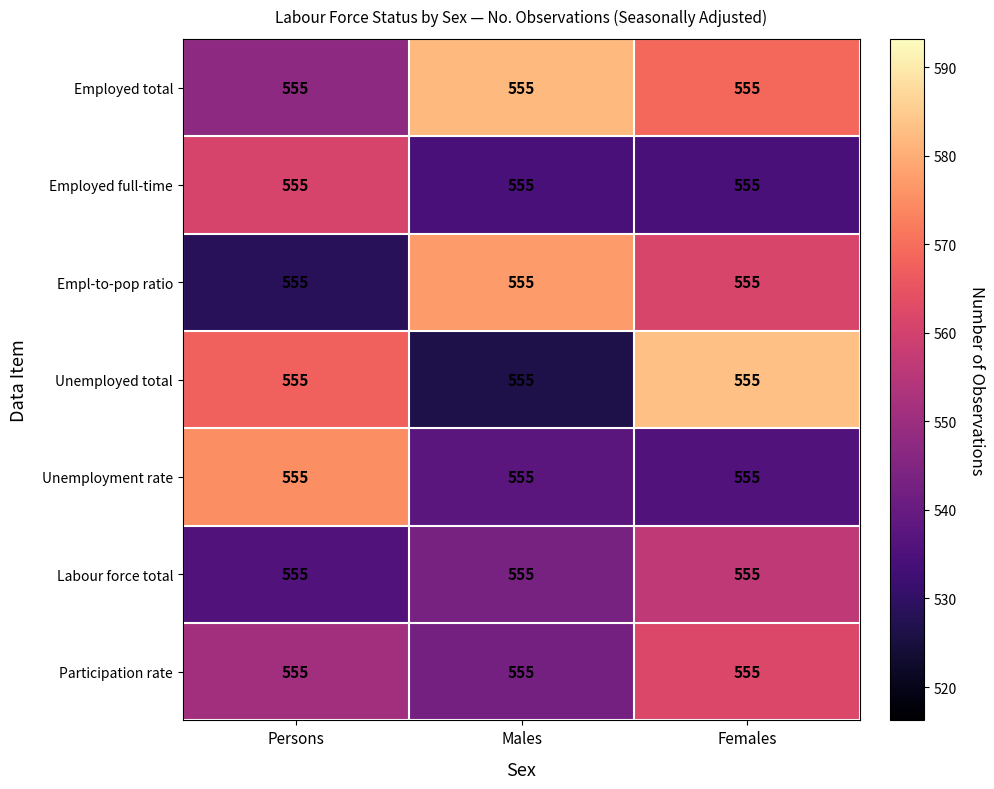

Reading left to right, extract all data points from this chart.

Employed total: Persons=555.0	Males=555.0	Females=555.0
Employed full-time: Persons=555.0	Males=555.0	Females=555.0
Empl-to-pop ratio: Persons=555.0	Males=555.0	Females=555.0
Unemployed total: Persons=555.0	Males=555.0	Females=555.0
Unemployment rate: Persons=555.0	Males=555.0	Females=555.0
Labour force total: Persons=555.0	Males=555.0	Females=555.0
Participation rate: Persons=555.0	Males=555.0	Females=555.0